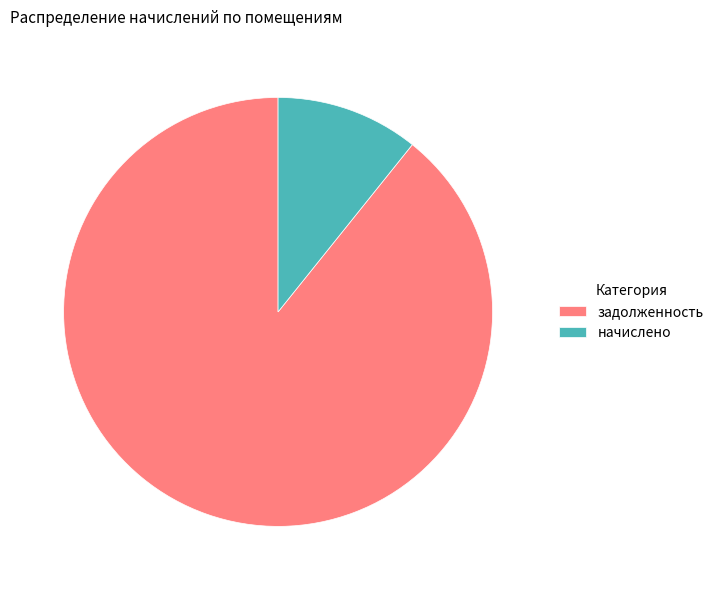

Which slice is the smallest?

начислено